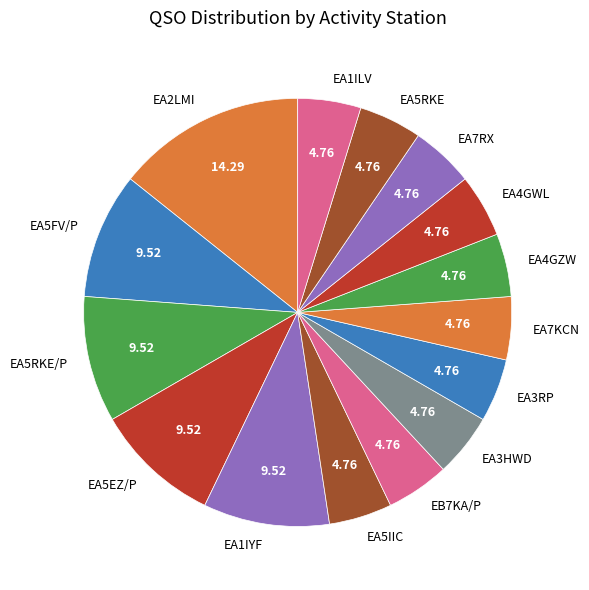

How many segments does this pie chart have?

15